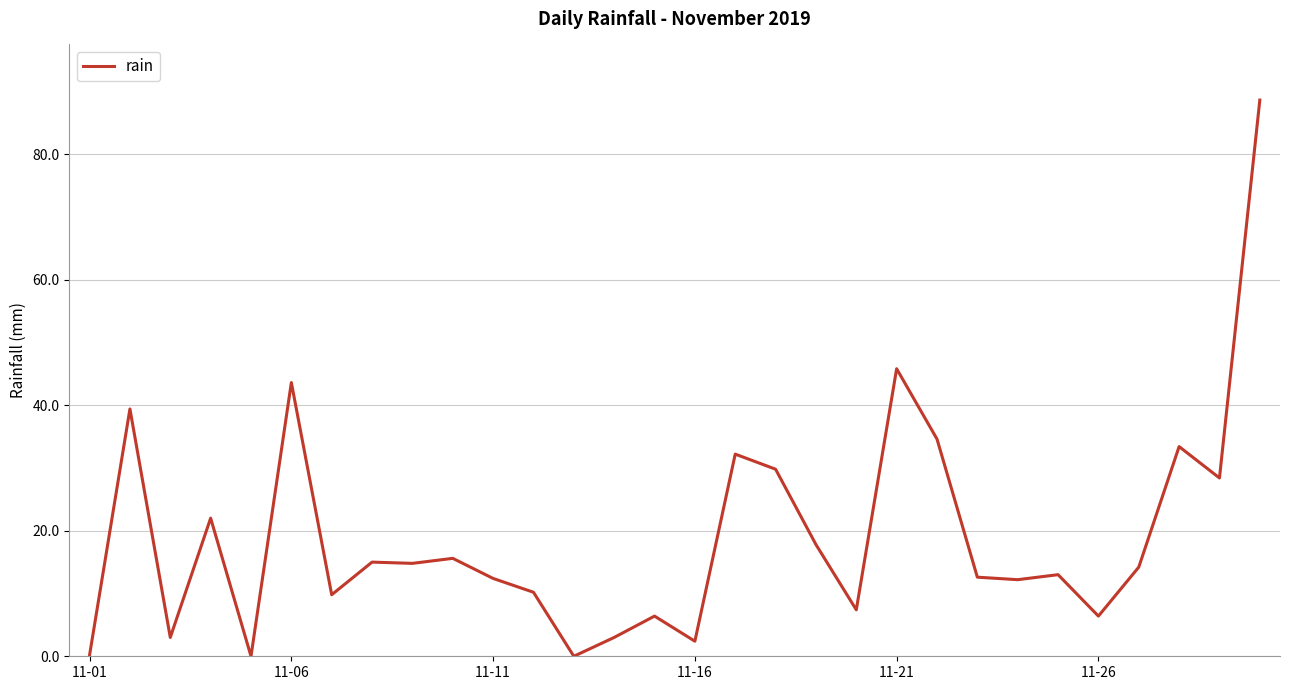

What is the difference between the maximum and minimum values?

88.6